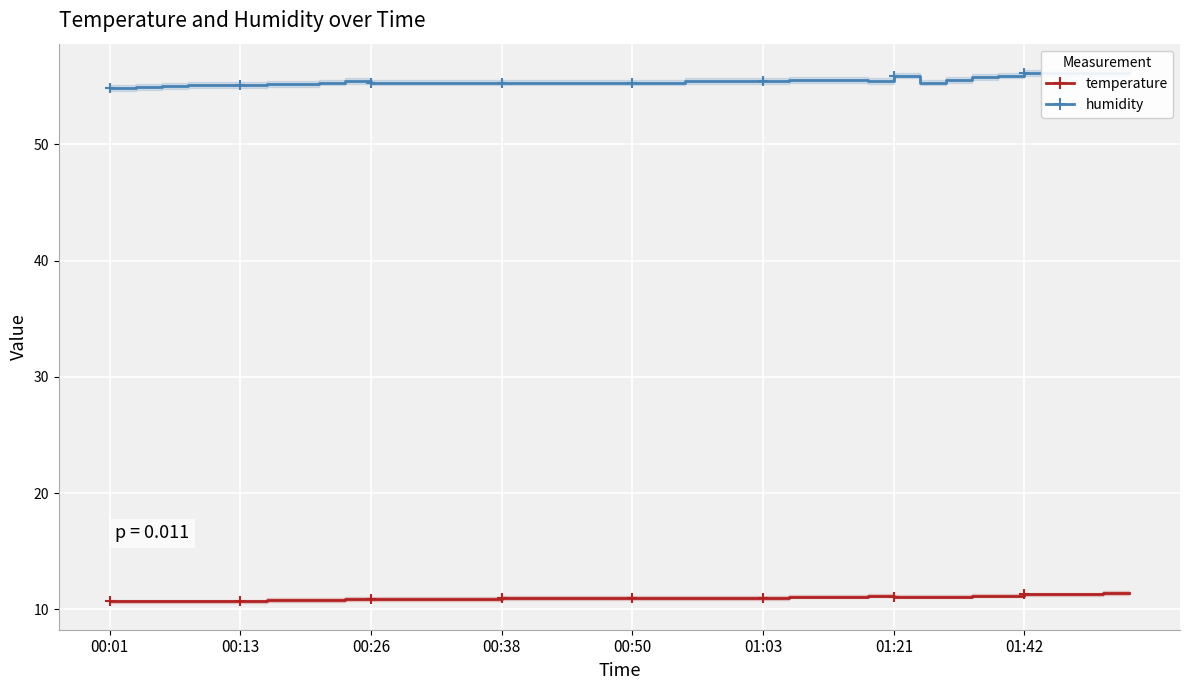

At how many categories does at least one series exceed 48?

40